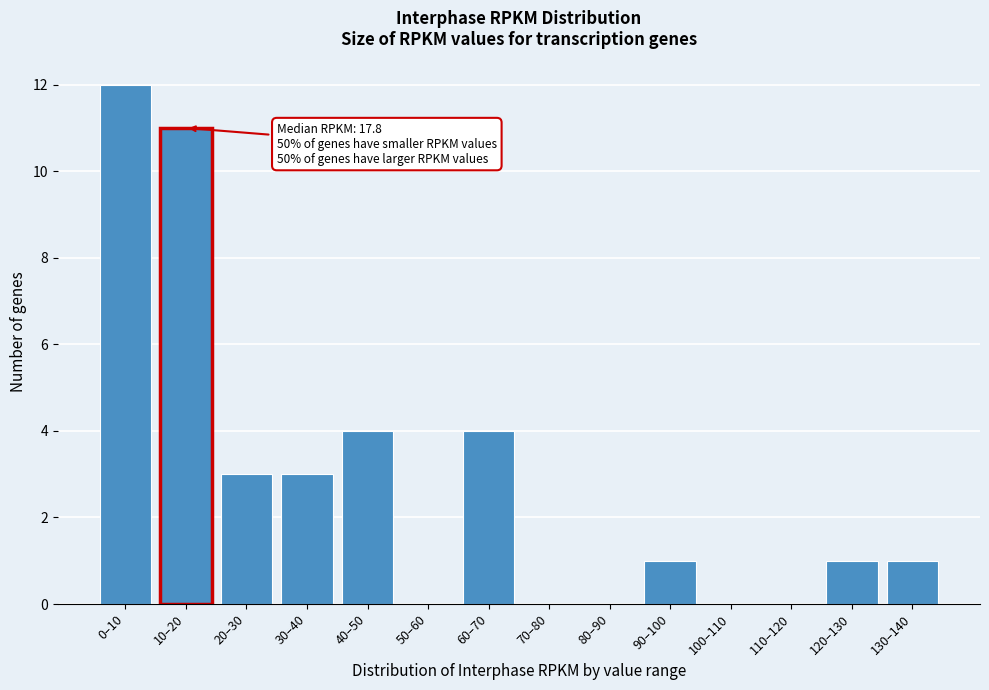

Reading left to right, extract all data points from this chart.

0–10=12	10–20=11	20–30=3	30–40=3	40–50=4	50–60=0	60–70=4	70–80=0	80–90=0	90–100=1	100–110=0	110–120=0	120–130=1	130–140=1